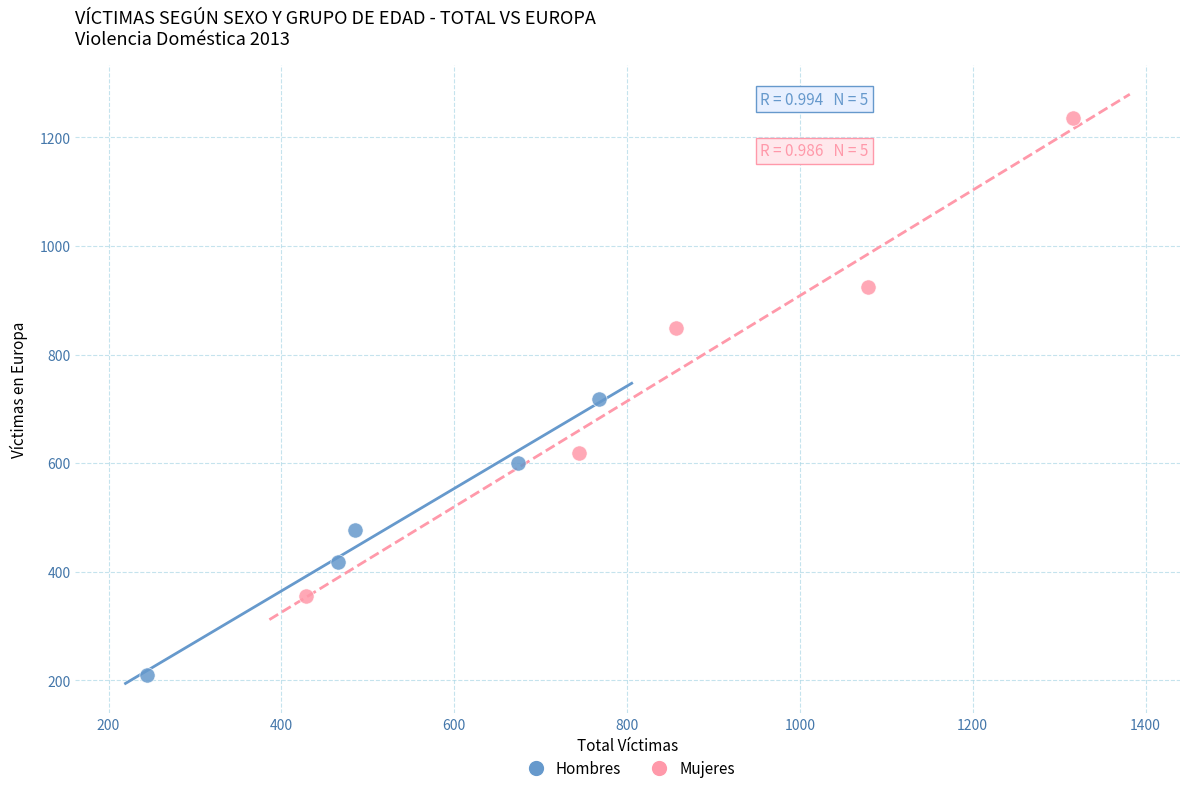

Which series contains the highest Y value?

Mujeres